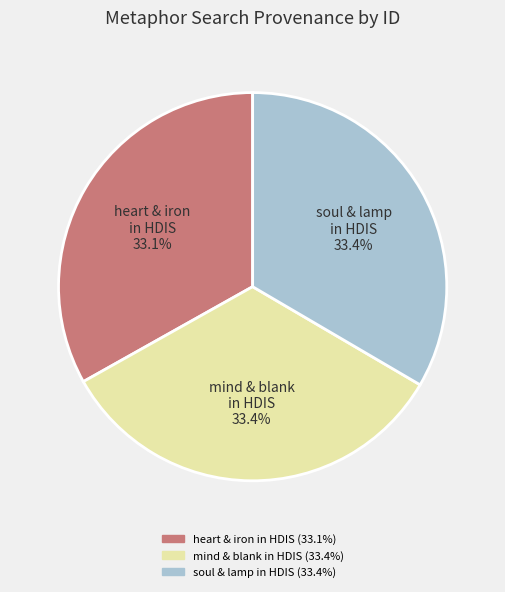

What is the ratio of the value at soul & lamp in HDIS to the value at heart & iron in HDIS?

1.0